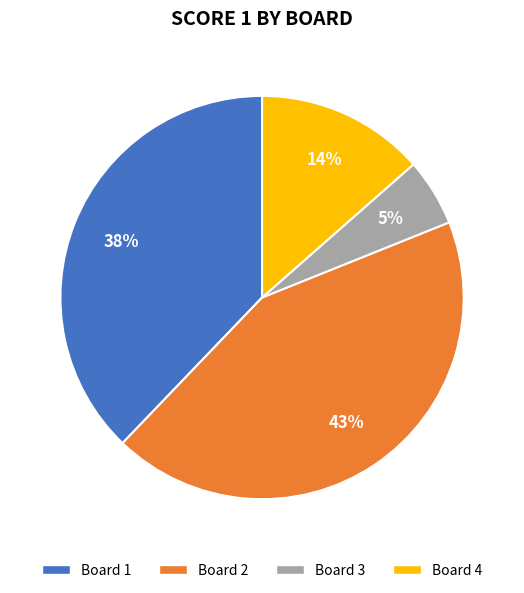

Between Board 2 and Board 3, which is larger?

Board 2